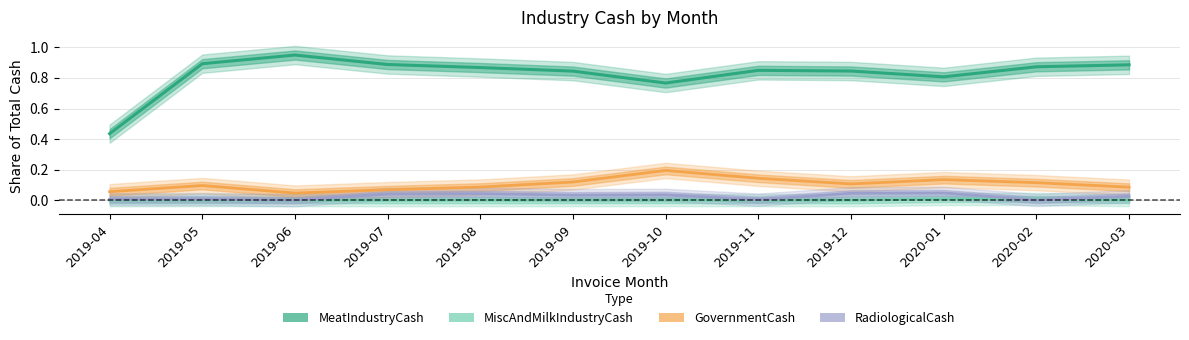

True or false: RadiologicalCash has more than 0 interior local peaks.

True